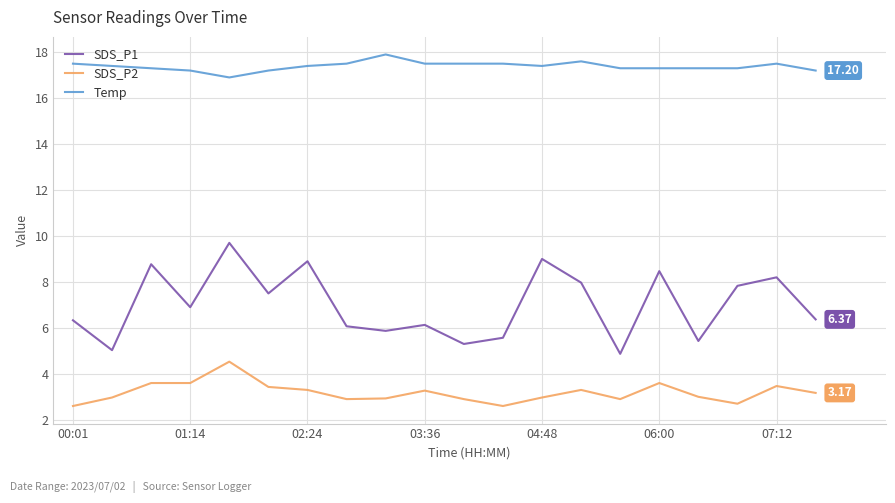

Which series has the largest range (max minus min)?

SDS_P1